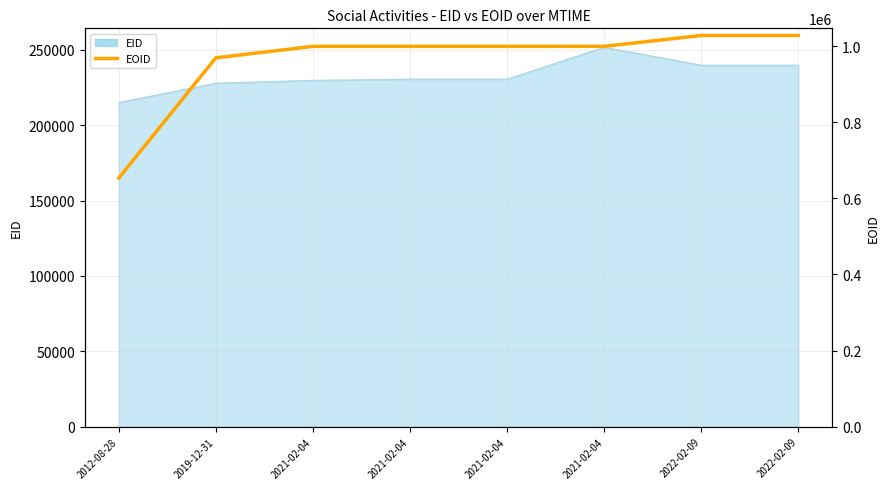

What is the label of the 6th point from the right?

2021-02-04